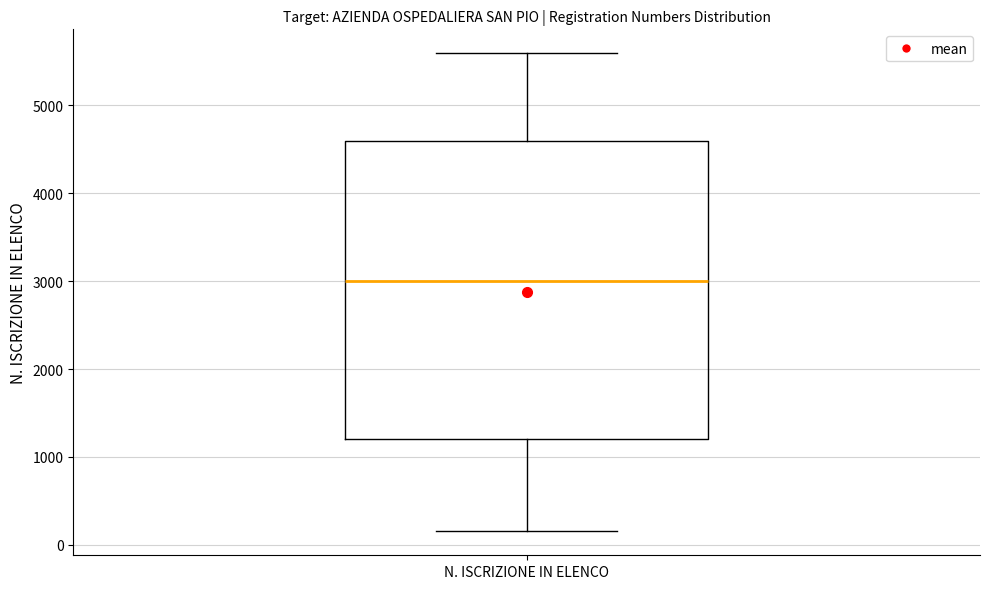

Where does the lower whisker of the box for N. ISCRIZIONE IN ELENCO end on the y-axis? The values are not printed on the chart, so give them approximately, as read against the axis.

200